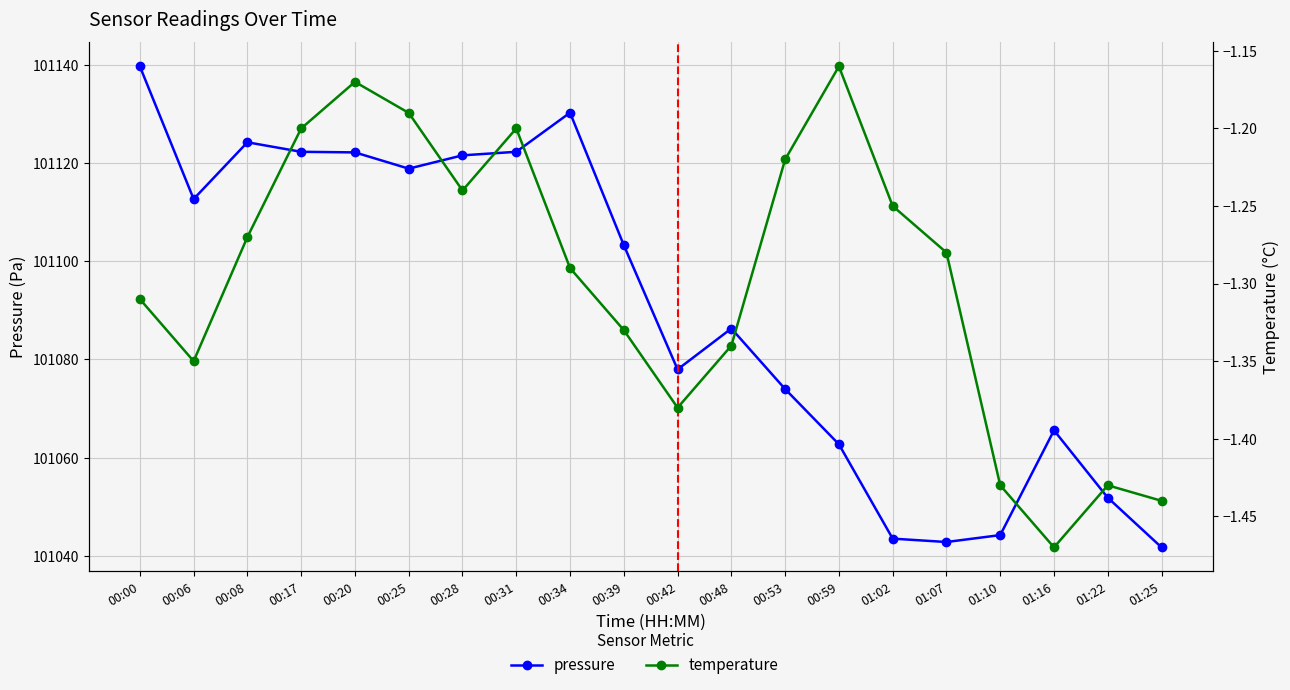

How many categories are shown in the chart?

20